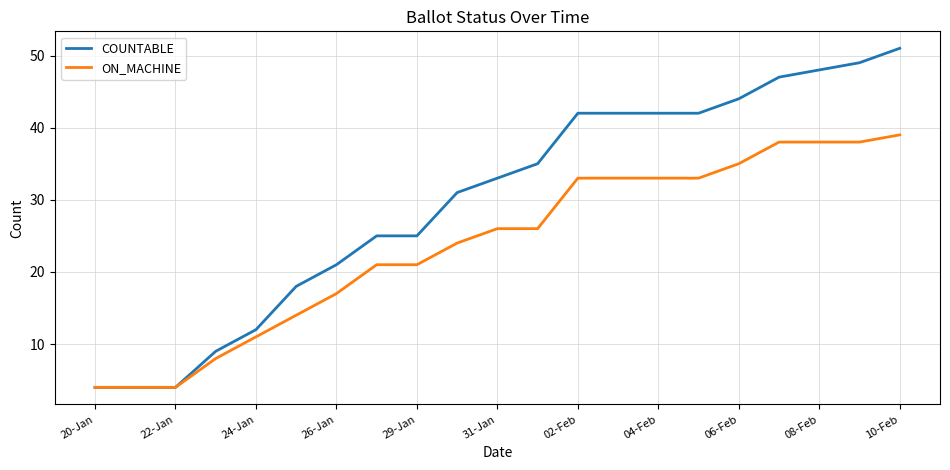

What is the difference between the maximum and minimum values in the COUNTABLE series?

47